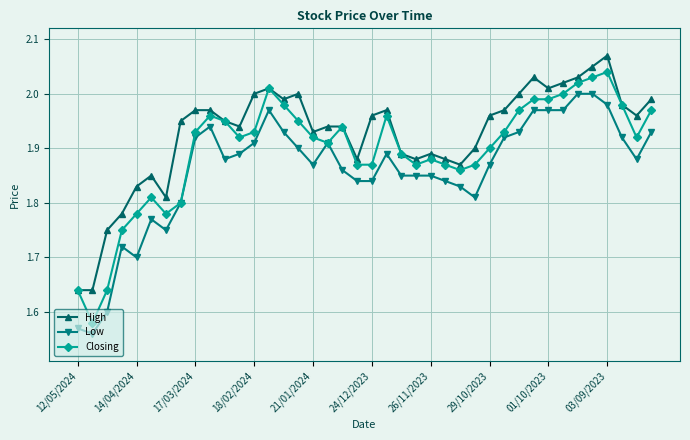

True or false: Low and High cross at least once.

False